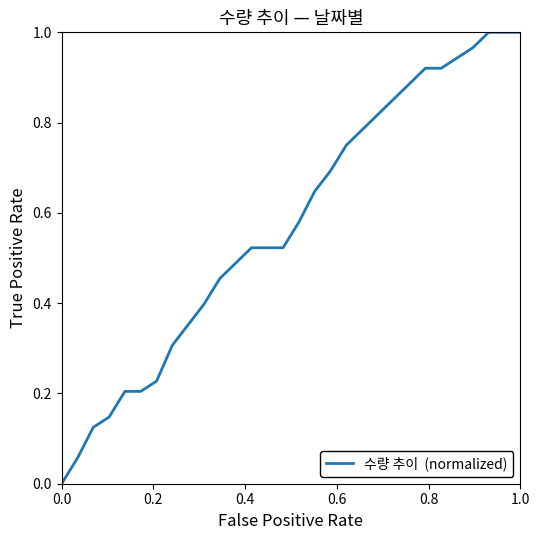

Is it true that the value at 1.0 is 1.0?

True